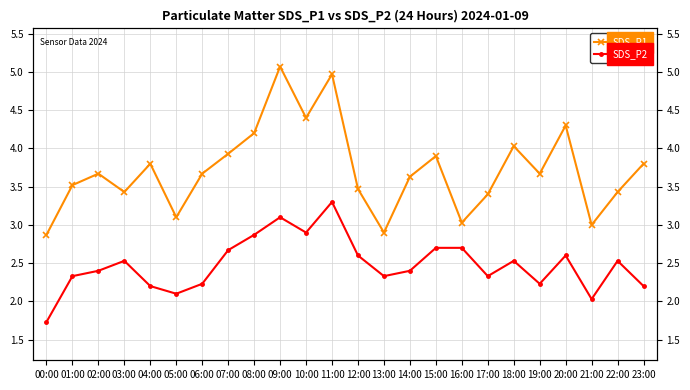

Which series changed the most between 06:00 and 17:00?

SDS_P1